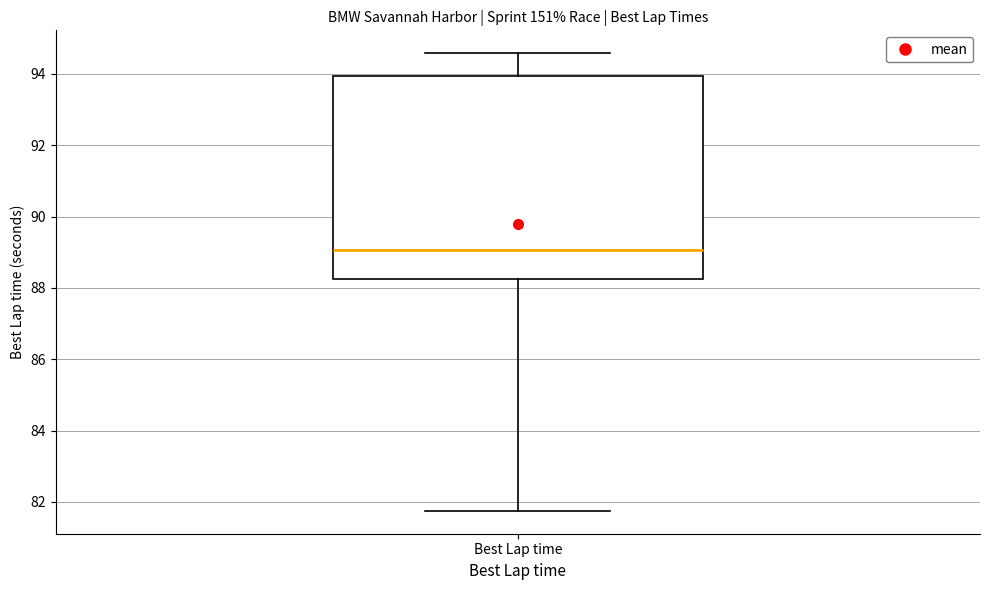

Read this box plot against the y-axis: the position of the median line, the range covered by the box, and the ends of both whiskers. The values are not printed on the chart, so give them approximately, as read against the axis.

median 89.0, box 88.2 to 94.0, whiskers 81.8 to 94.6